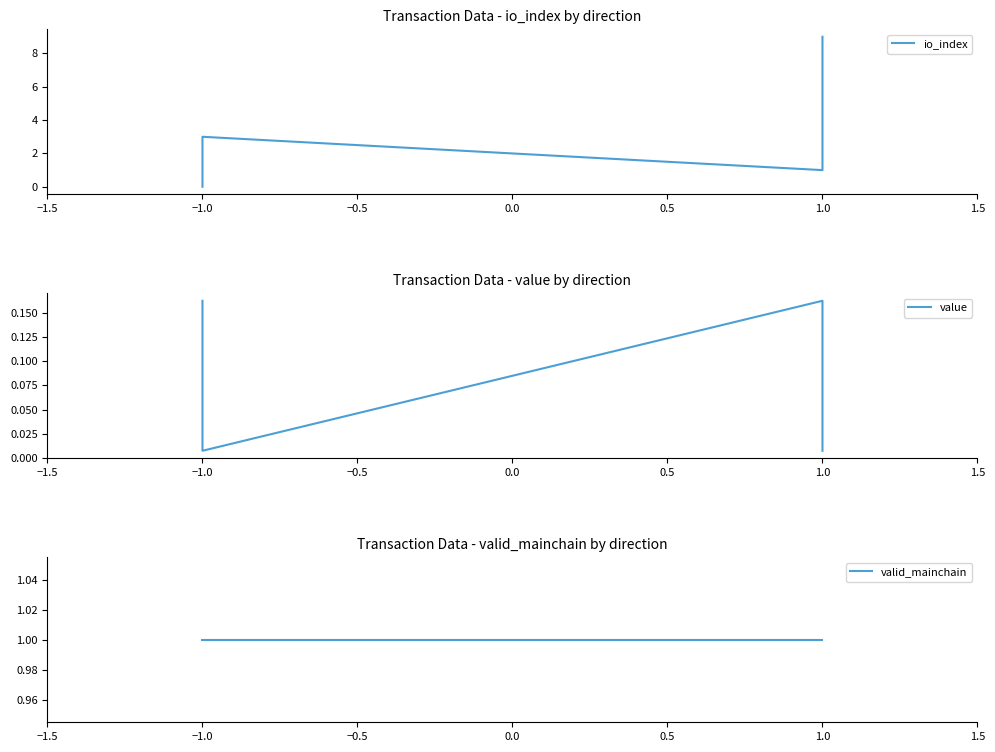

Rank the series by their maximum value, from highest to lowest.

io_index, valid_mainchain, value